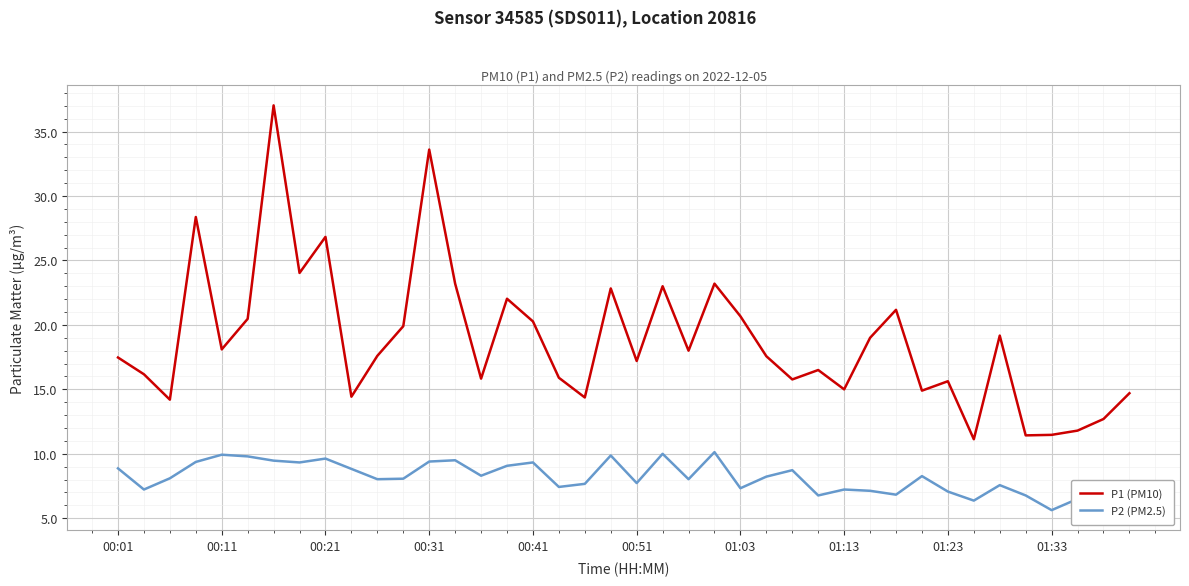

True or false: P2 (PM2.5) and P1 (PM10) cross at least once.

False